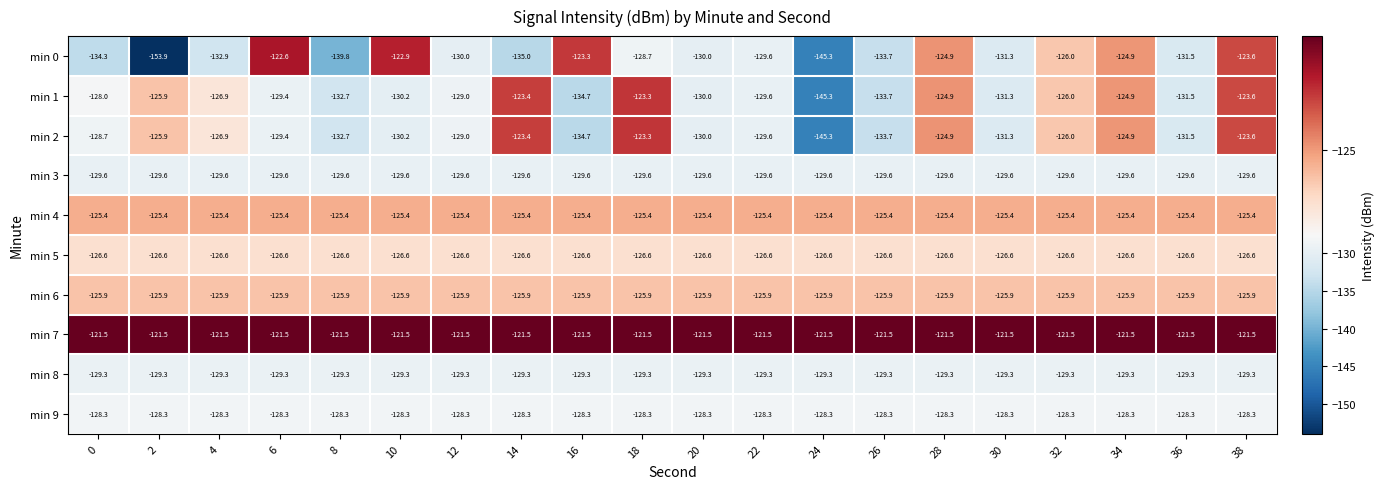

What is the difference between the min 0 values at 36 and 4?

1.4